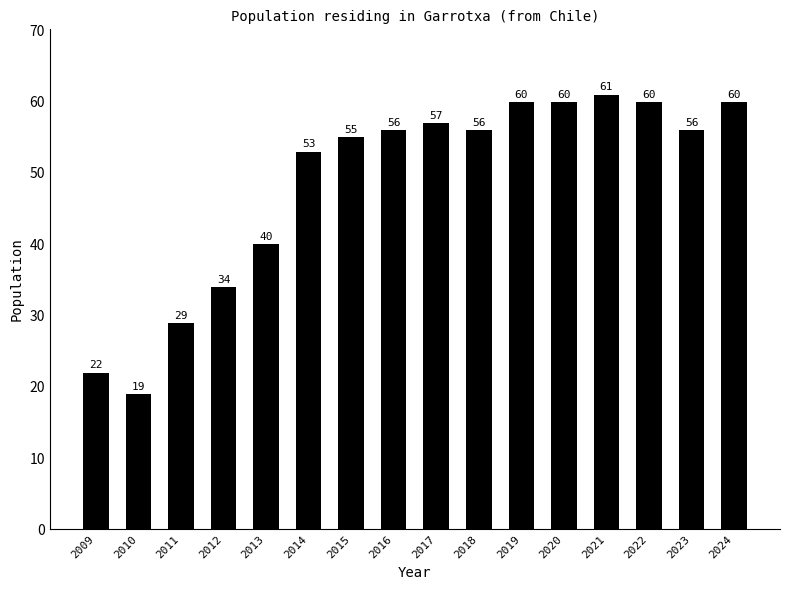

Reading left to right, transcribe all the data shown in this chart.

2009=22	2010=19	2011=29	2012=34	2013=40	2014=53	2015=55	2016=56	2017=57	2018=56	2019=60	2020=60	2021=61	2022=60	2023=56	2024=60